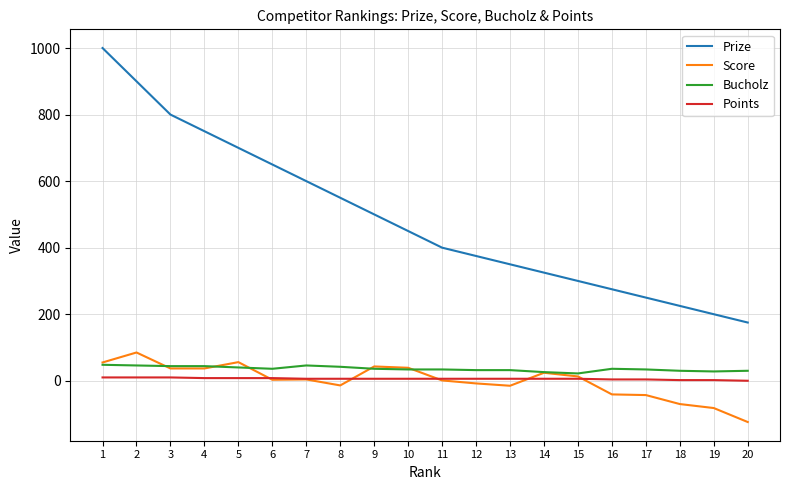

What is the maximum value for Bucholz?

48